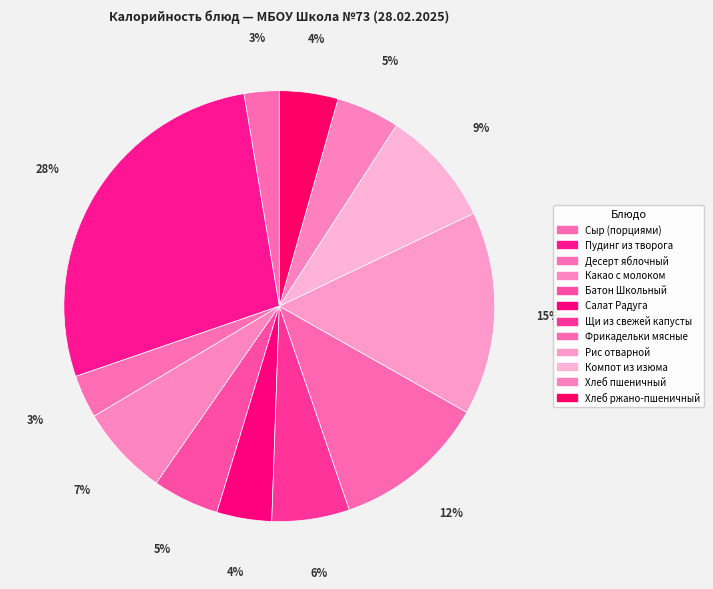

What is the smallest slice in the pie chart?

Сыр (порциями)